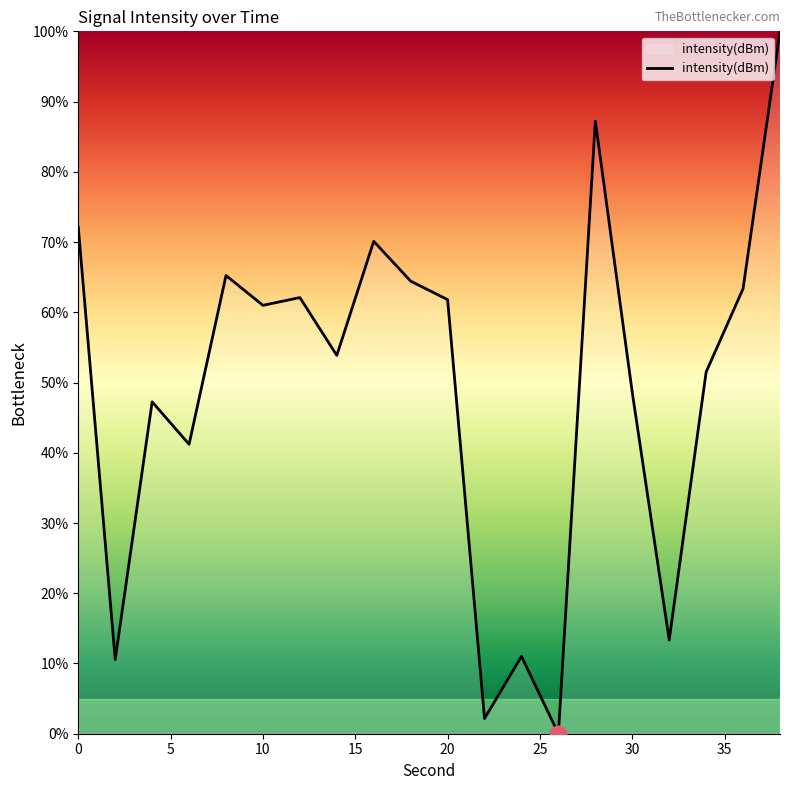

What is the difference between the maximum and minimum values?

100.0